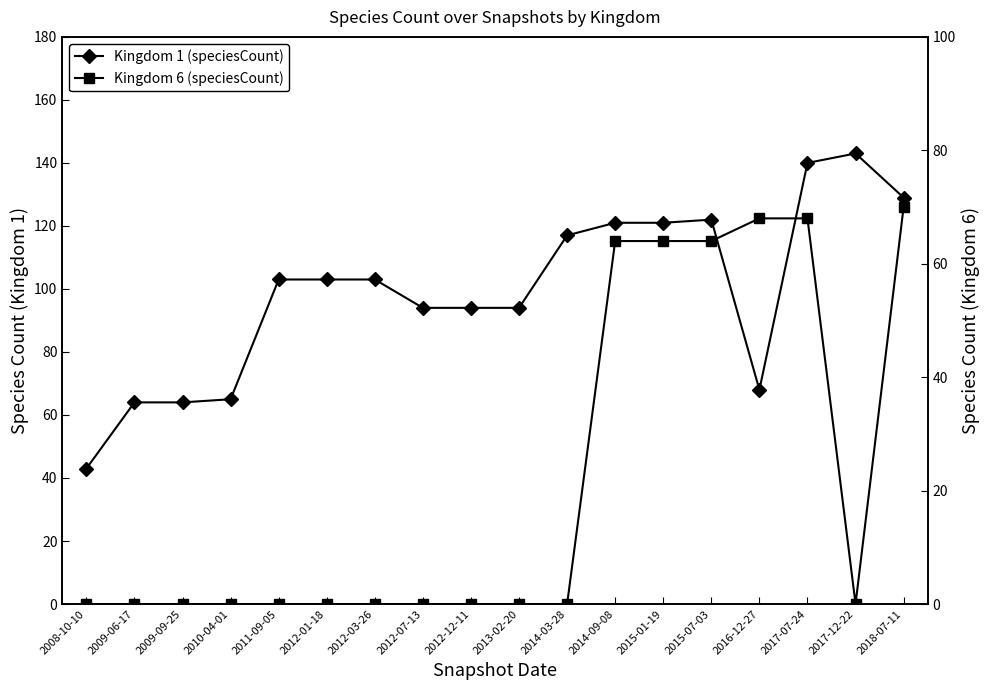

What is the maximum value shown in the chart?

143